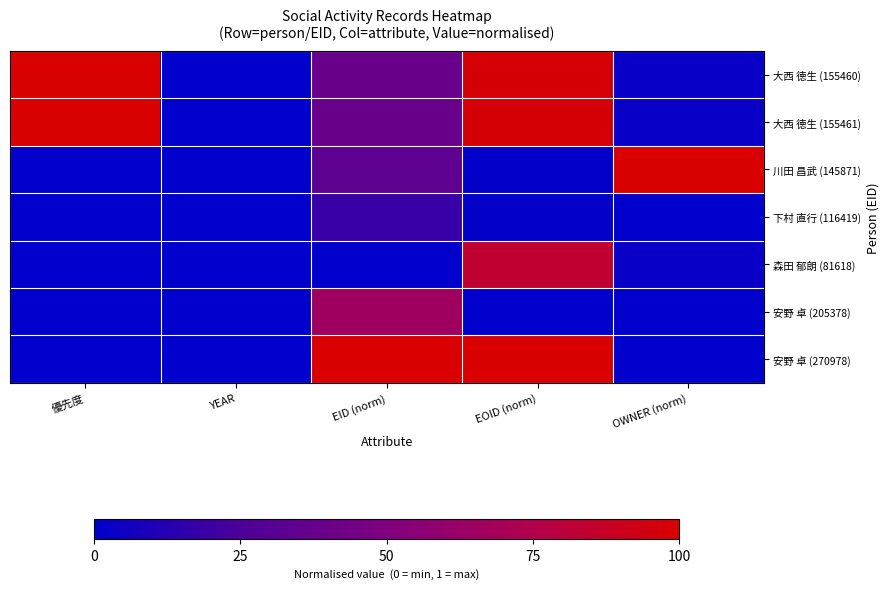

What is the spread (max minus min) of values at EOID (norm)?

1.0